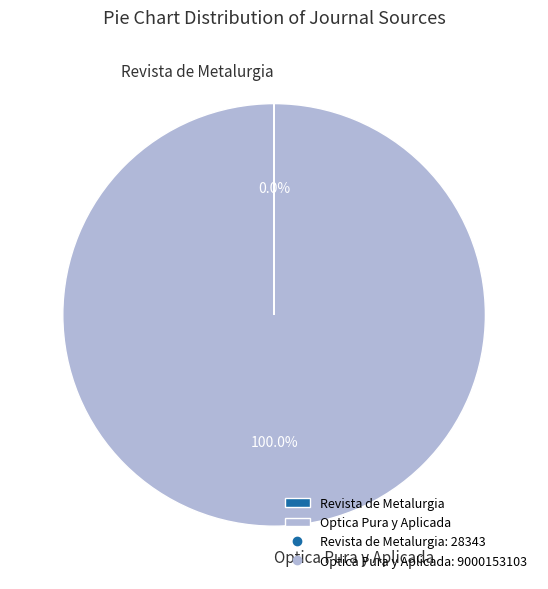

Which category has the biggest portion of the pie?

Optica Pura y Aplicada